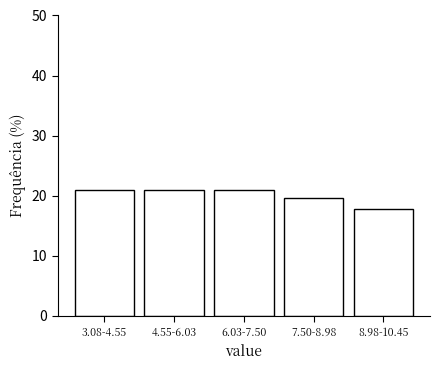

Reading right to left, extract all data points from this chart.

8.98-10.45=17.7	7.50-8.98=19.6	6.03-7.50=20.9	4.55-6.03=20.9	3.08-4.55=20.9